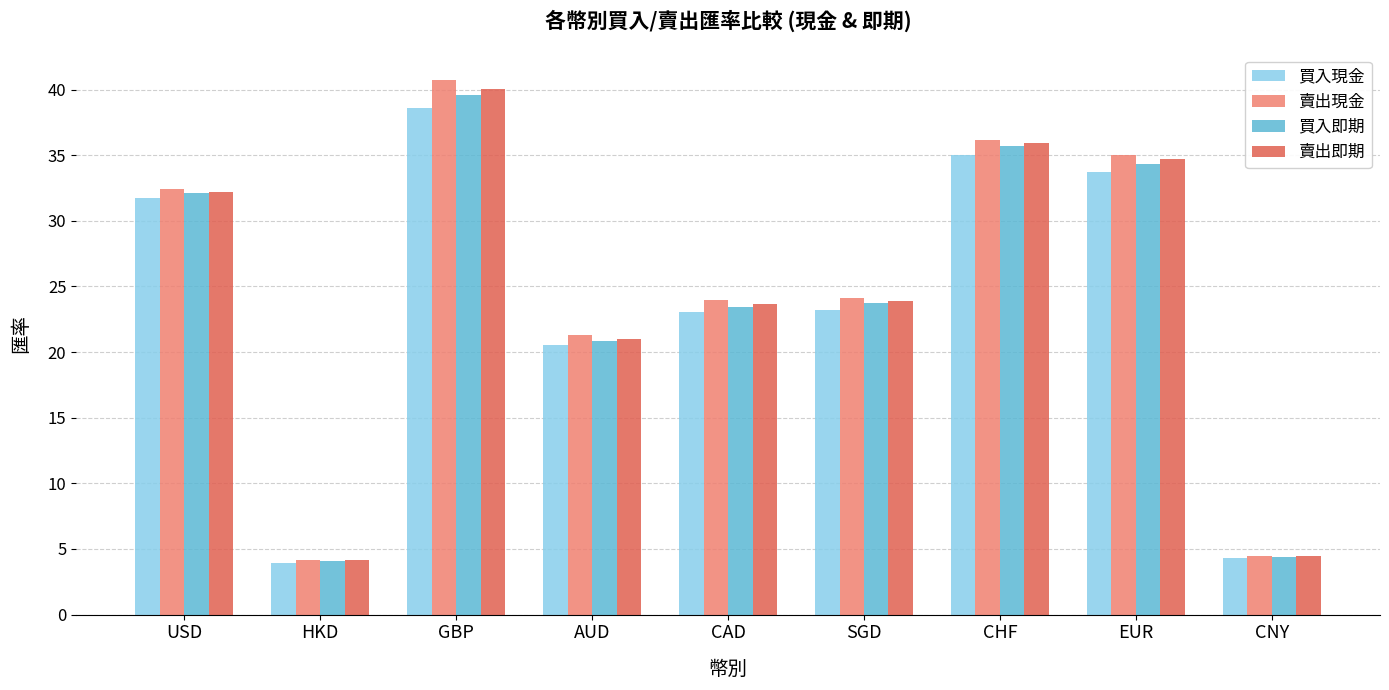

What is the sum of the 買入即期 values at GBP and AUD?

60.4